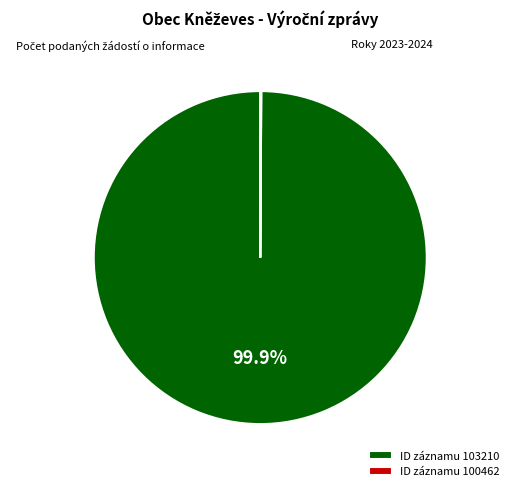

Which category has the biggest portion of the pie?

ID záznamu 103210